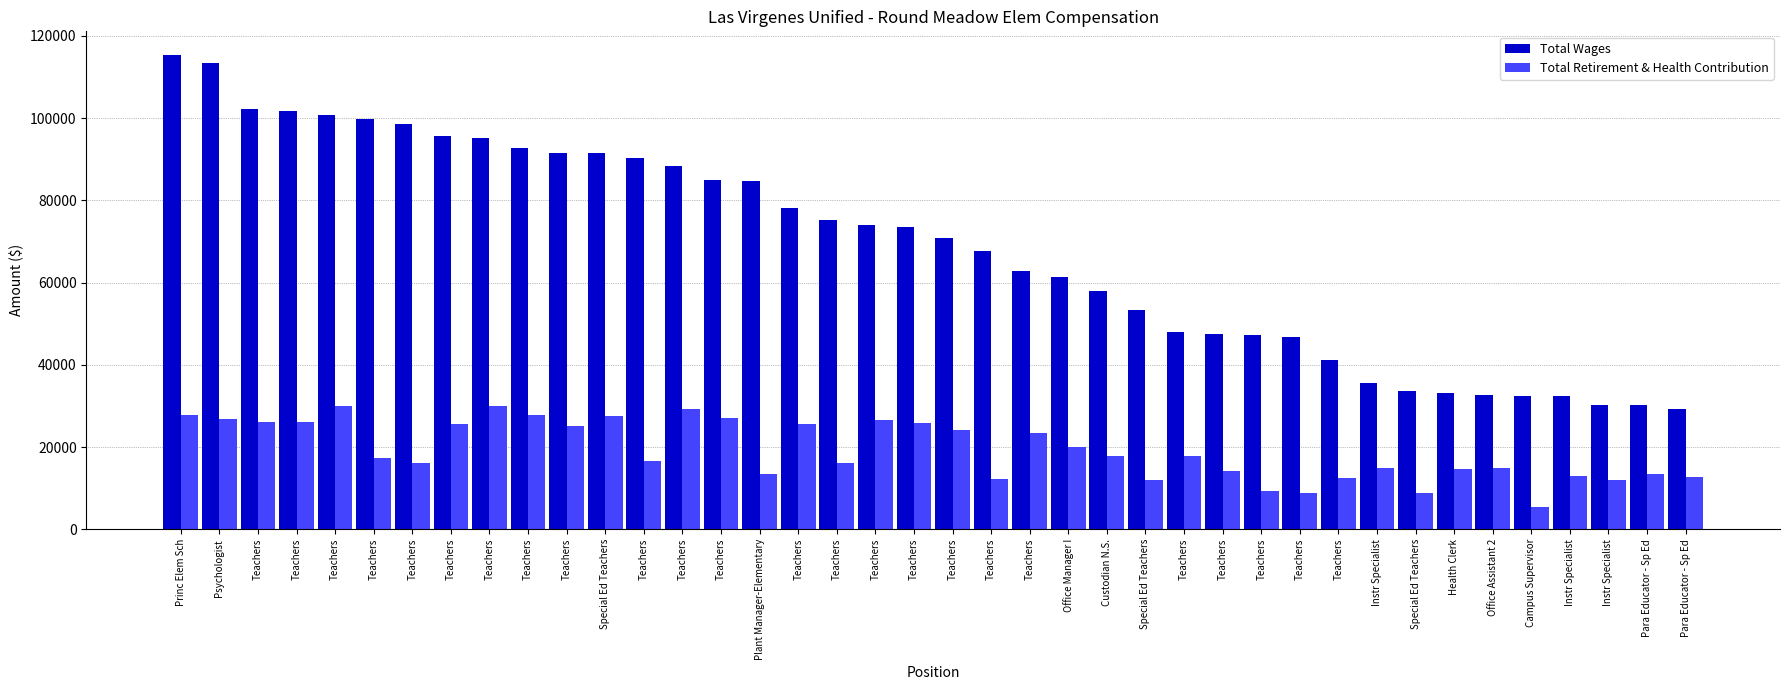

At which label is Total Wages closest to 72284?

Teachers